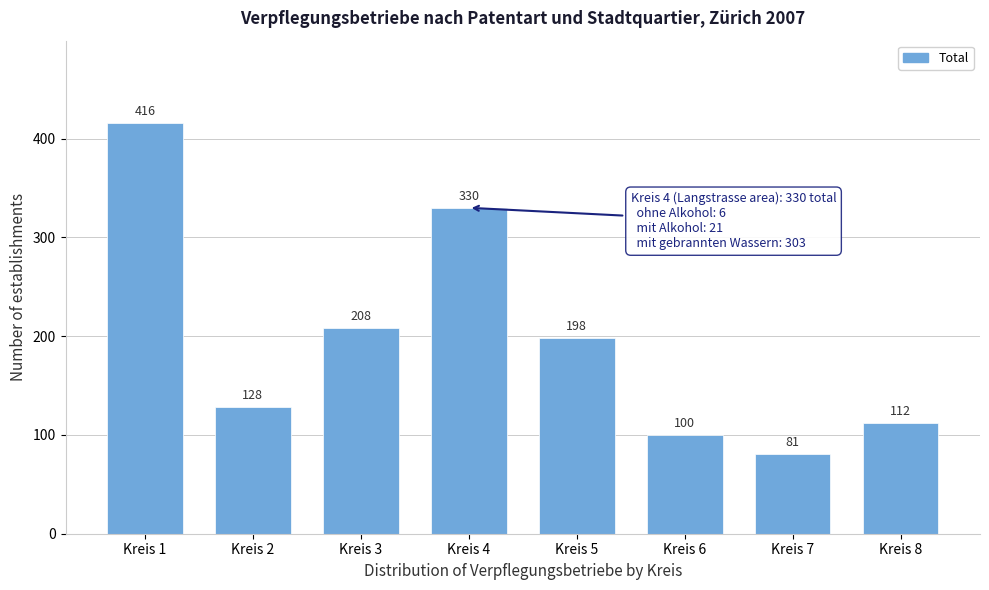

Reading left to right, transcribe all the data shown in this chart.

416	128	208	330	198	100	81	112